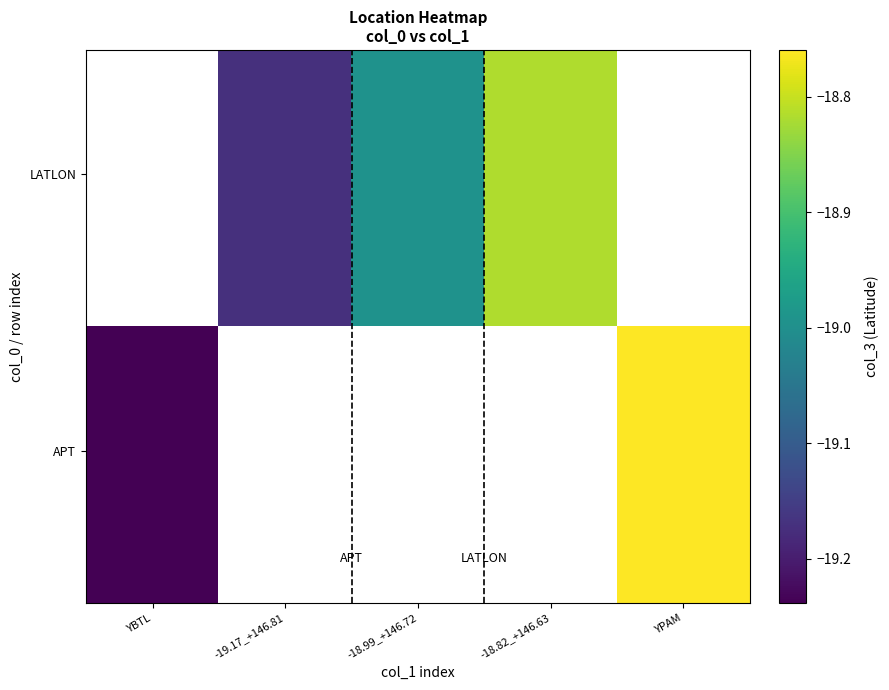

Which has a higher value, -19.17_+146.81 or -18.82_+146.63?

-18.82_+146.63